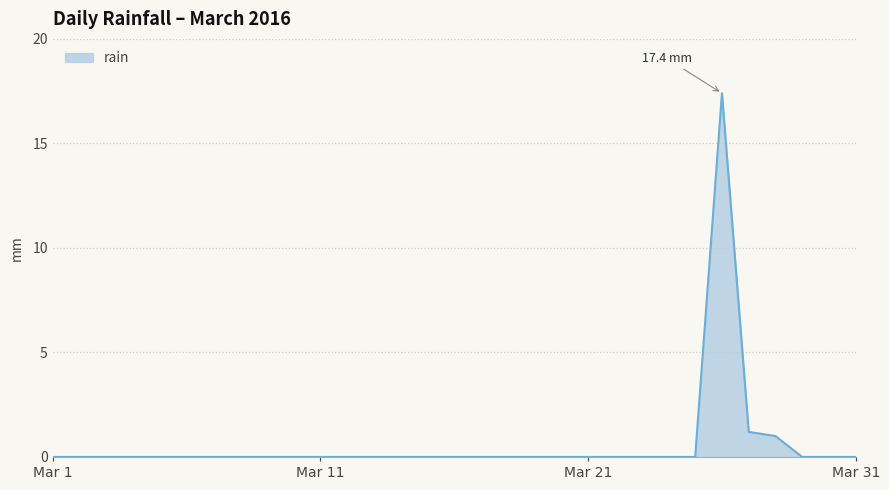

What is the maximum value shown in the chart?

17.4